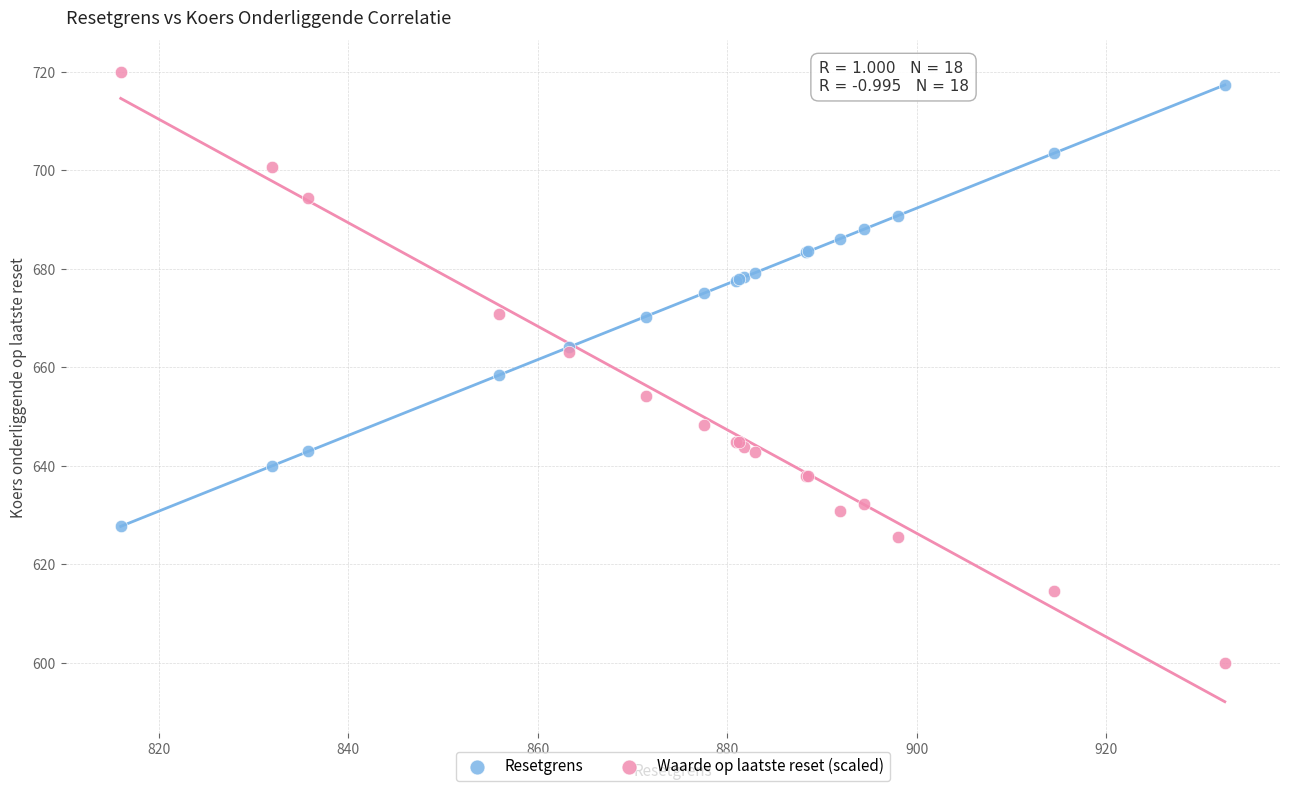

Which series reaches the minimum Y coordinate?

Waarde op laatste reset (scaled)